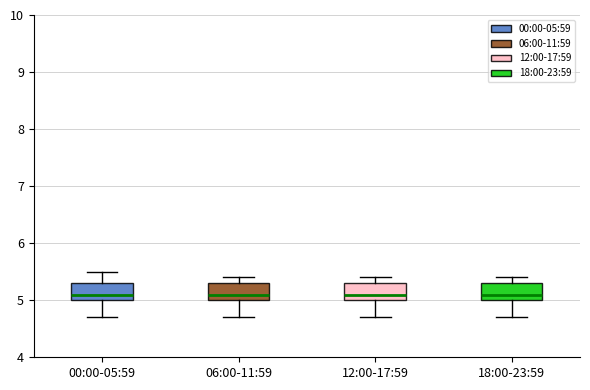

Where does the median line of the box for 06:00-11:59 sit on the y-axis? The values are not printed on the chart, so give them approximately, as read against the axis.

5.1